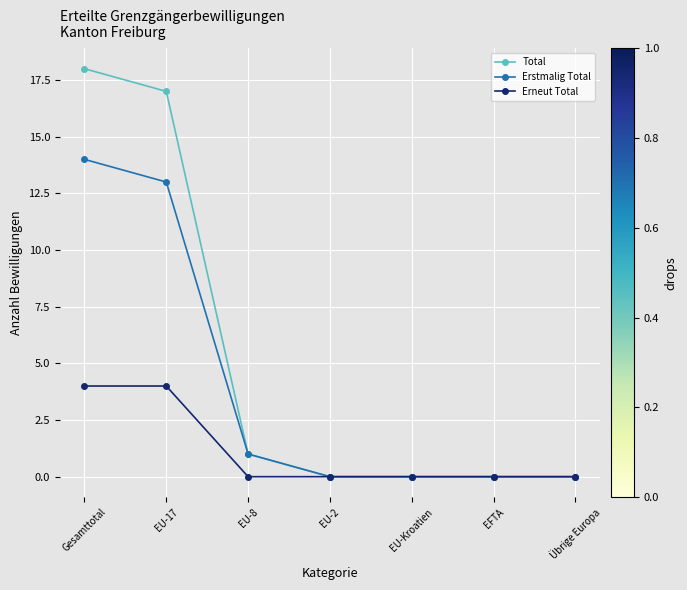

Which series has the widest spread of values?

Total